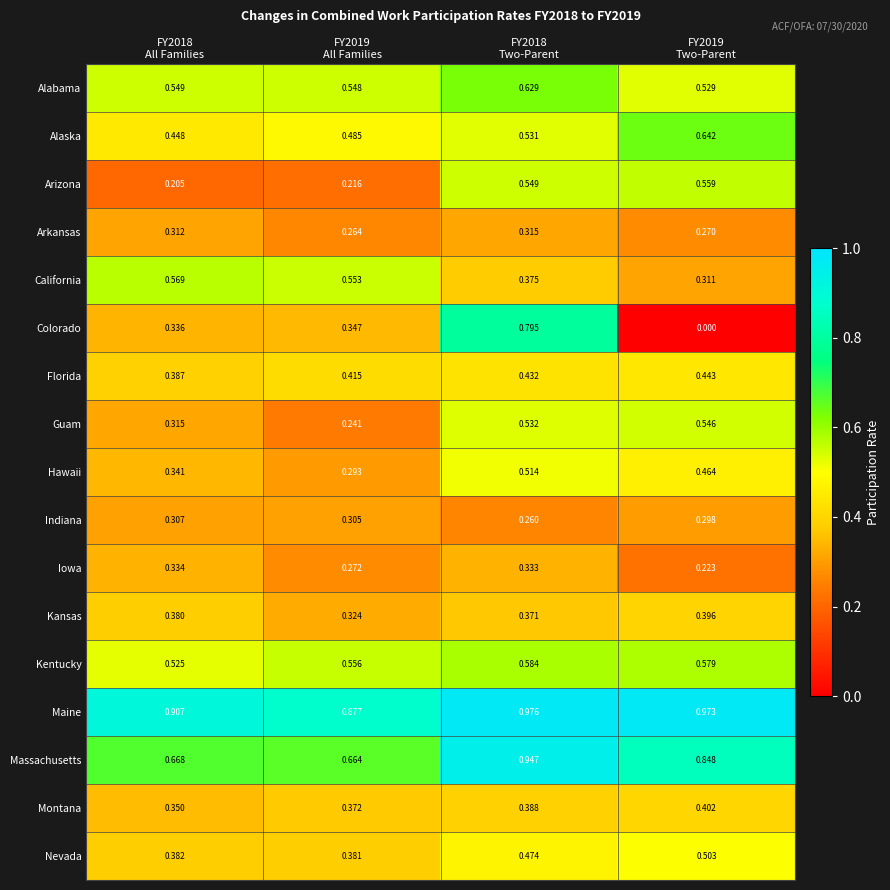

Which series has the widest spread of values?

Colorado